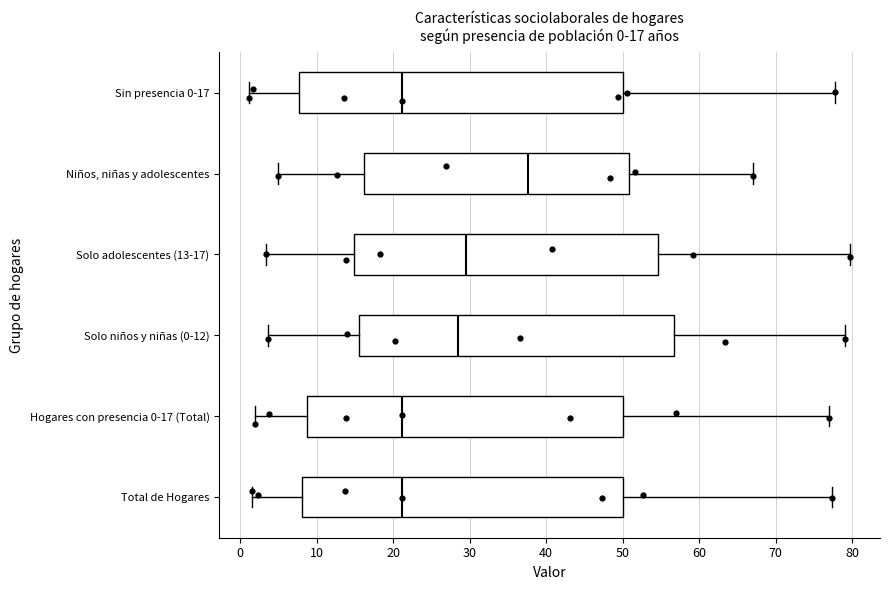

Which box's median line is the furthest to the right?

Niños, niñas y adolescentes